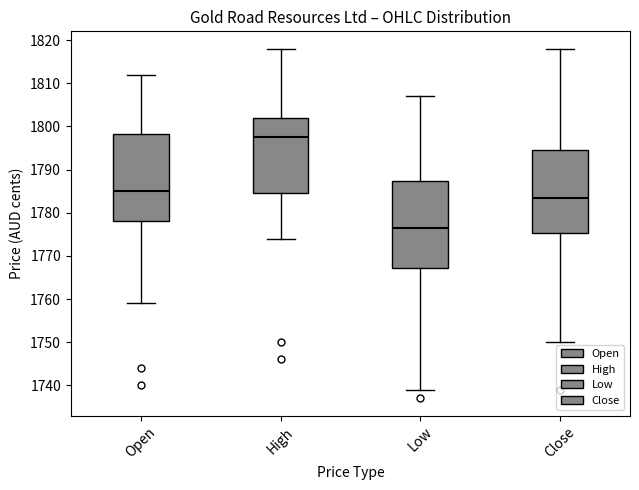

Reading left to right, read every box against the y-axis: the position of its median line, the range the box covers, and the ends of its whiskers. The values are not printed on the chart, so give them approximately, as read against the axis.

Open: median 1785, box 1778 to 1798, whiskers 1759 to 1812
High: median 1798, box 1785 to 1802, whiskers 1774 to 1818
Low: median 1777, box 1767 to 1787, whiskers 1739 to 1807
Close: median 1784, box 1775 to 1795, whiskers 1750 to 1818